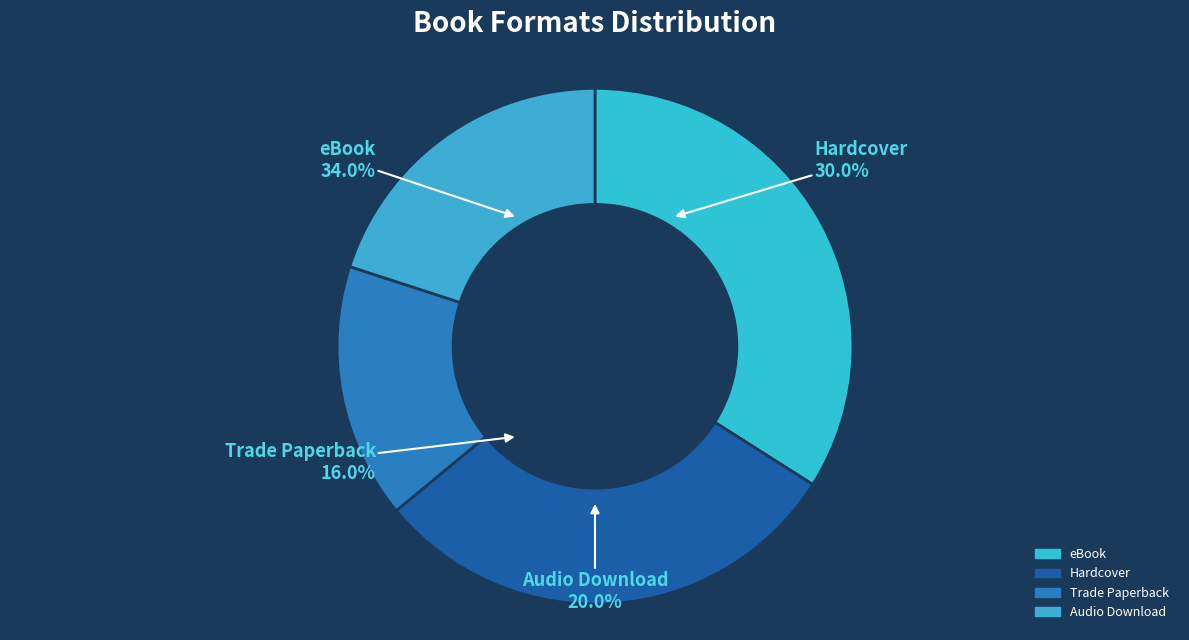

What is the ratio of the value at Hardcover to the value at eBook?

0.9